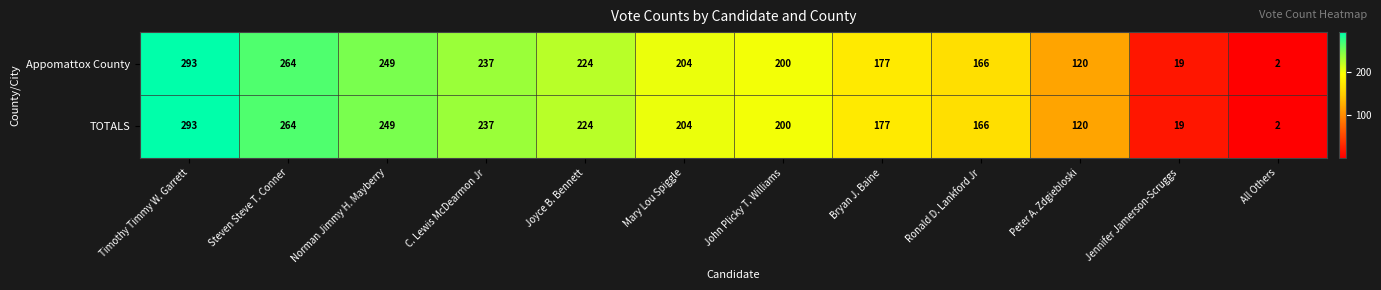

What is the total value across all series at John Plicky T. Williams?

400